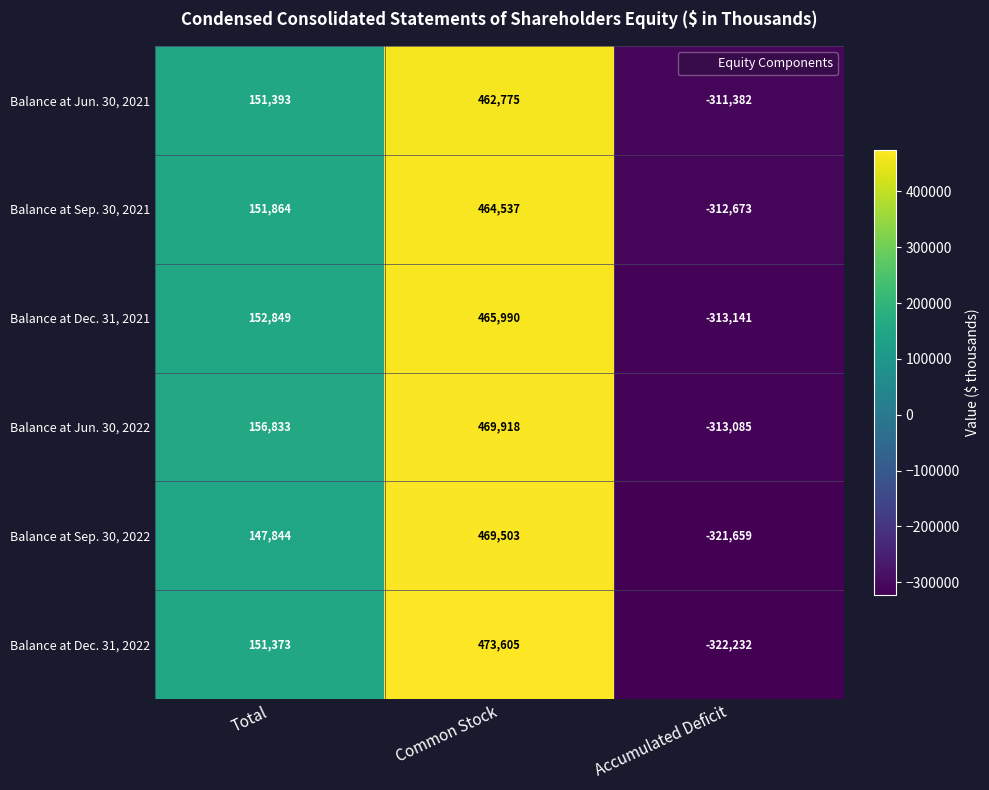

Reading left to right, what are all the values shown in this chart?

Balance at Jun. 30, 2021: 151393	462775	-311382
Balance at Sep. 30, 2021: 151864	464537	-312673
Balance at Dec. 31, 2021: 152849	465990	-313141
Balance at Jun. 30, 2022: 156833	469918	-313085
Balance at Sep. 30, 2022: 147844	469503	-321659
Balance at Dec. 31, 2022: 151373	473605	-322232